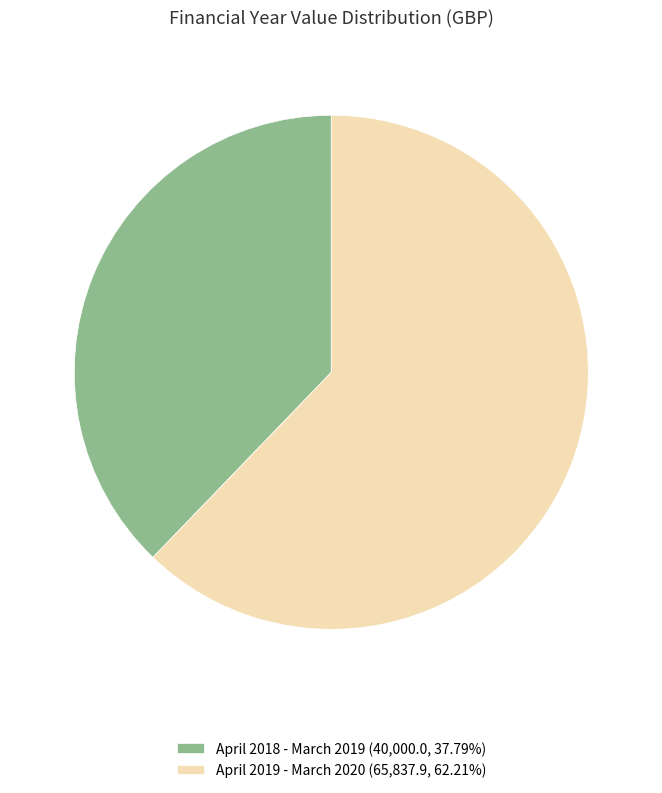

Count the number of slices in the pie.

2